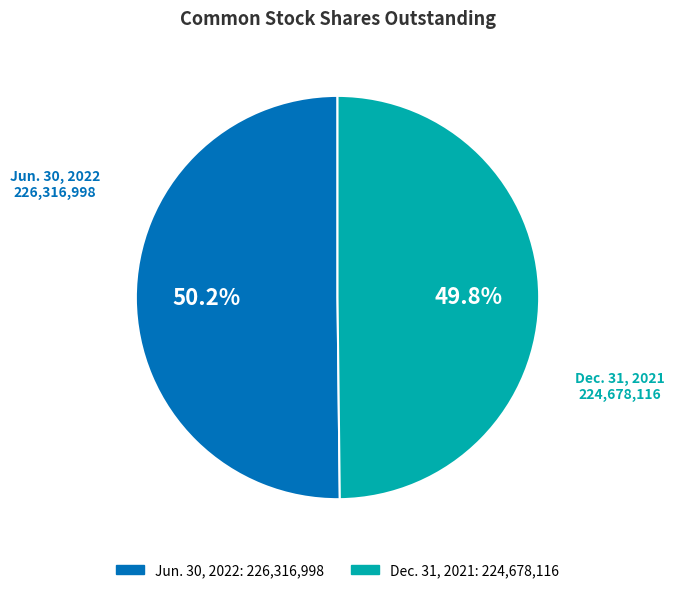

To the nearest percent, what is the combined percentage of Jun. 30, 2022 and Dec. 31, 2021?

100%